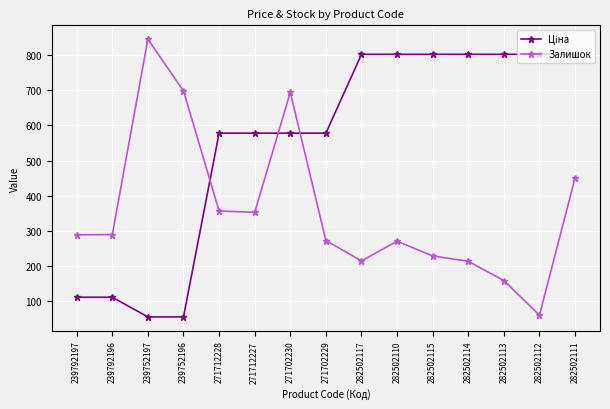

What is the difference between the Залишок values at 271702229 and 271702230?

421.0